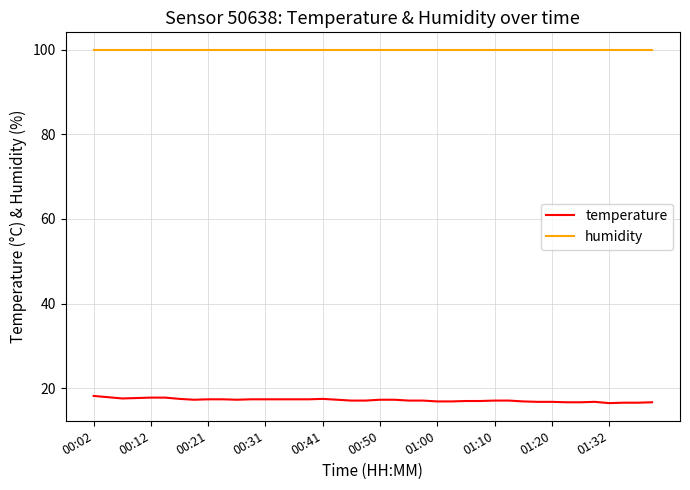

True or false: humidity and temperature cross at least once.

False